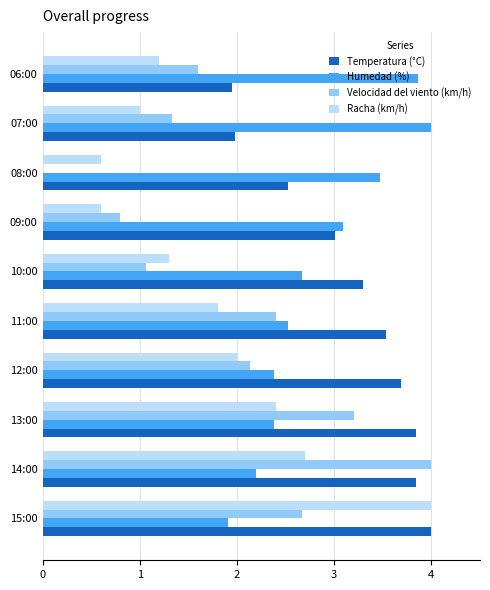

Is it true that Velocidad del viento (km/h) equals 2.4 at 11:00?

True